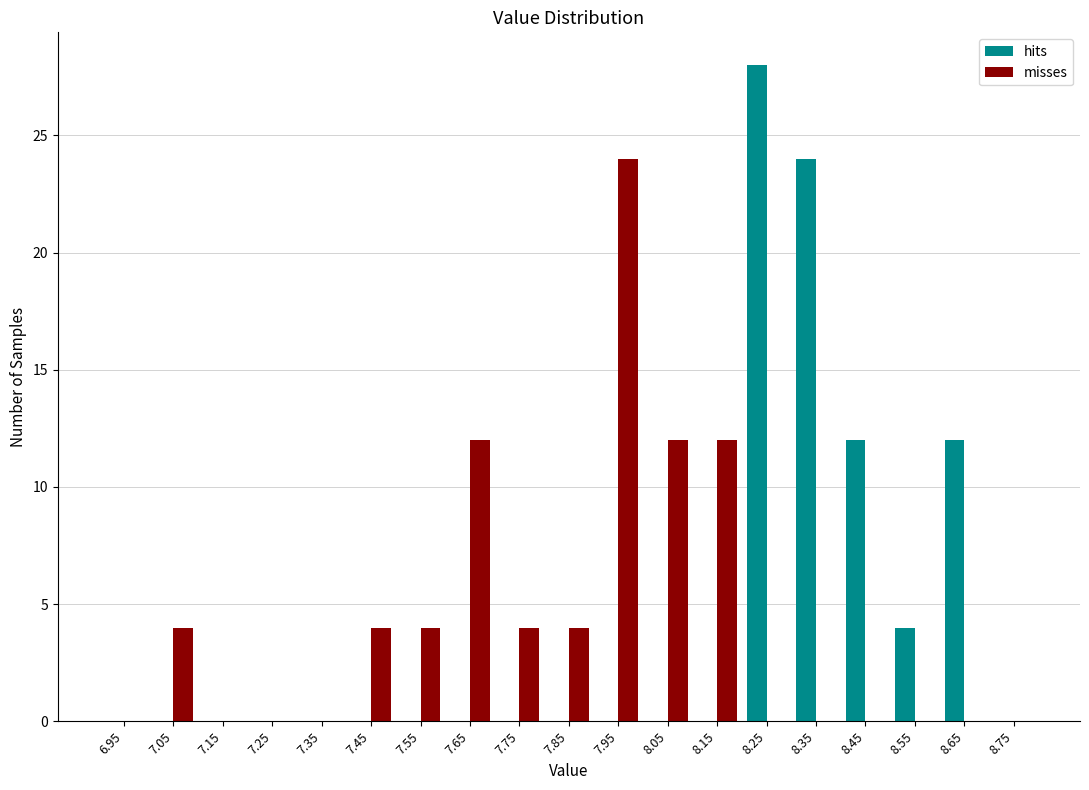

In the misses series, which range on the x-axis has the tallest bar?

7.9 to 8.0